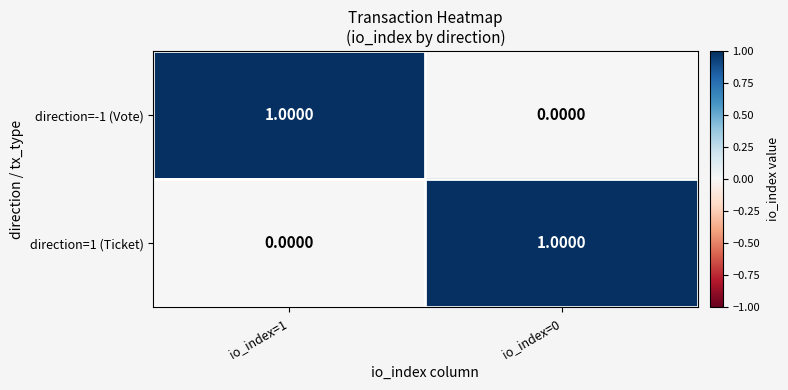

List the labels in order of direction=1 (Ticket) value, smallest first.

io_index=1, io_index=0